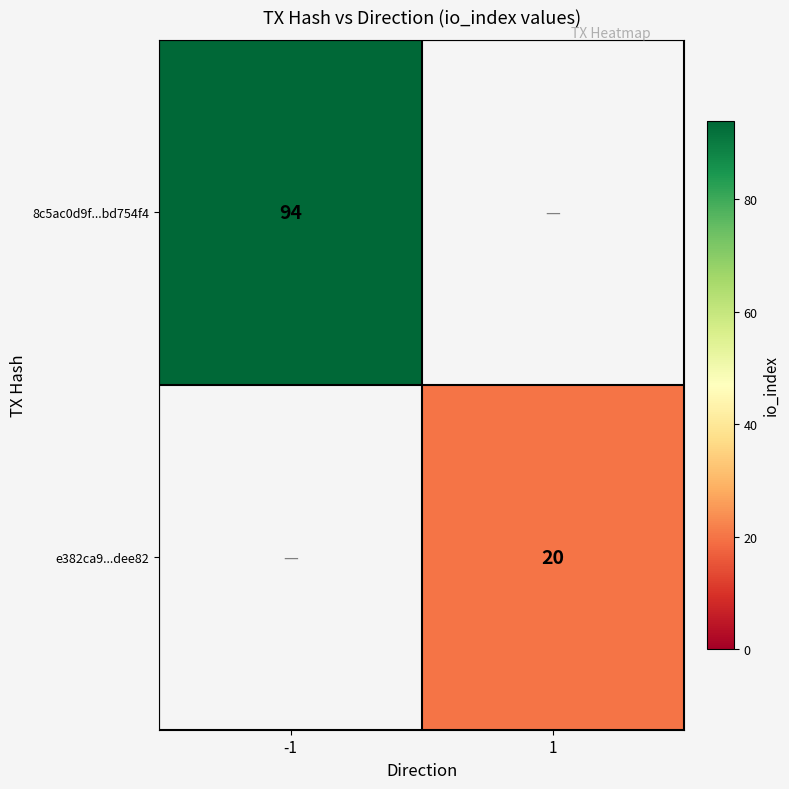

True or false: 8c5ac0d9f...bd754f4 has a value of 94 at -1.

True